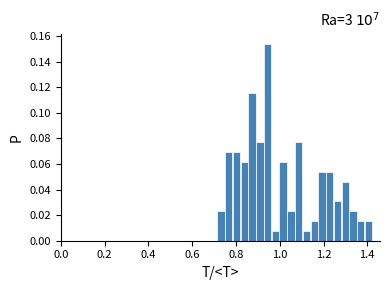

Around what value on the x-axis is the tallest bar? Give the approximate position of its centre, as read against the axis.

0.94